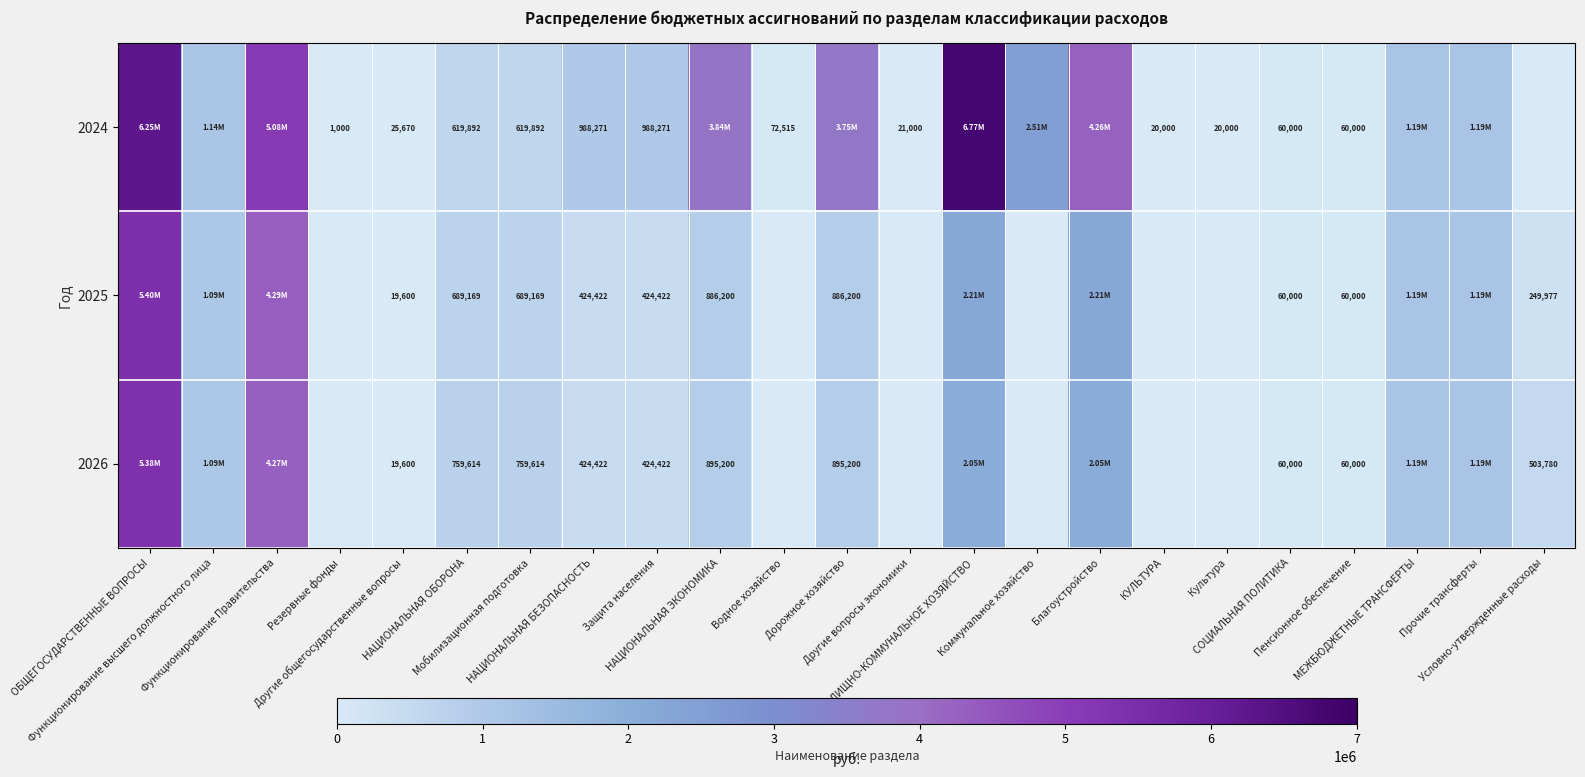

The value of 2025 at ЖИЛИЩНО-КОММУНАЛЬНОЕ ХОЗЯЙСТВО is 1409232.0. True or false?

False